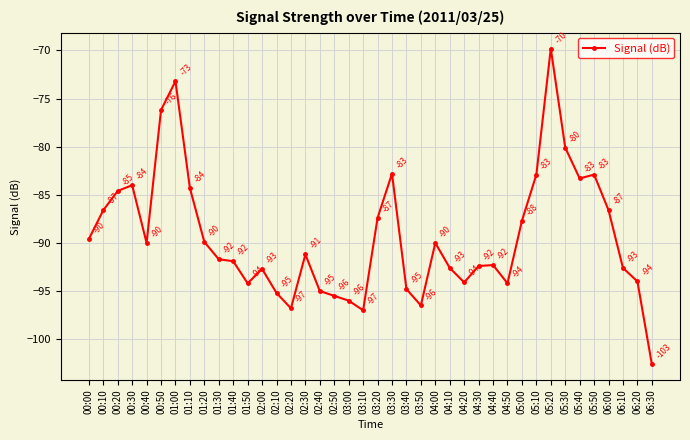

What is the maximum value shown in the chart?

-69.8